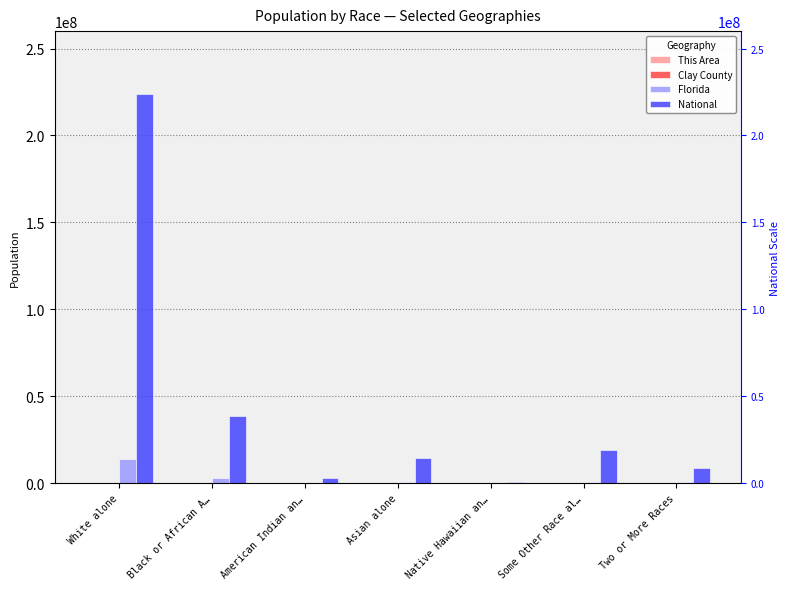

True or false: National has a value of 19107368 at Some Other Race al….

True